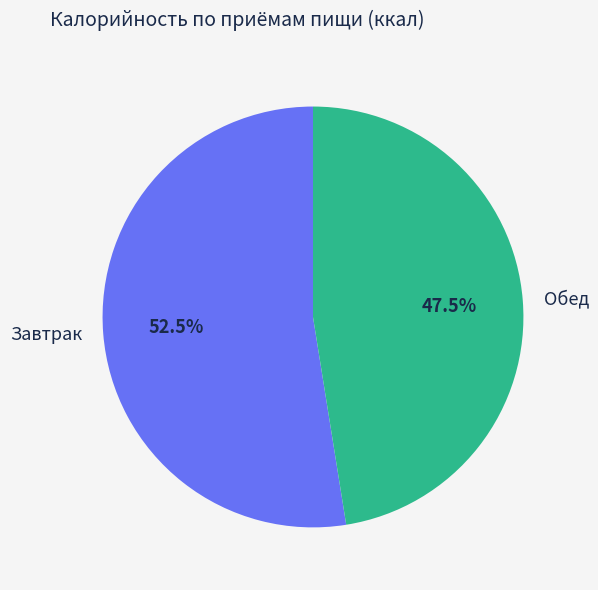

Rank the categories by value from lowest to highest.

Обед, Завтрак